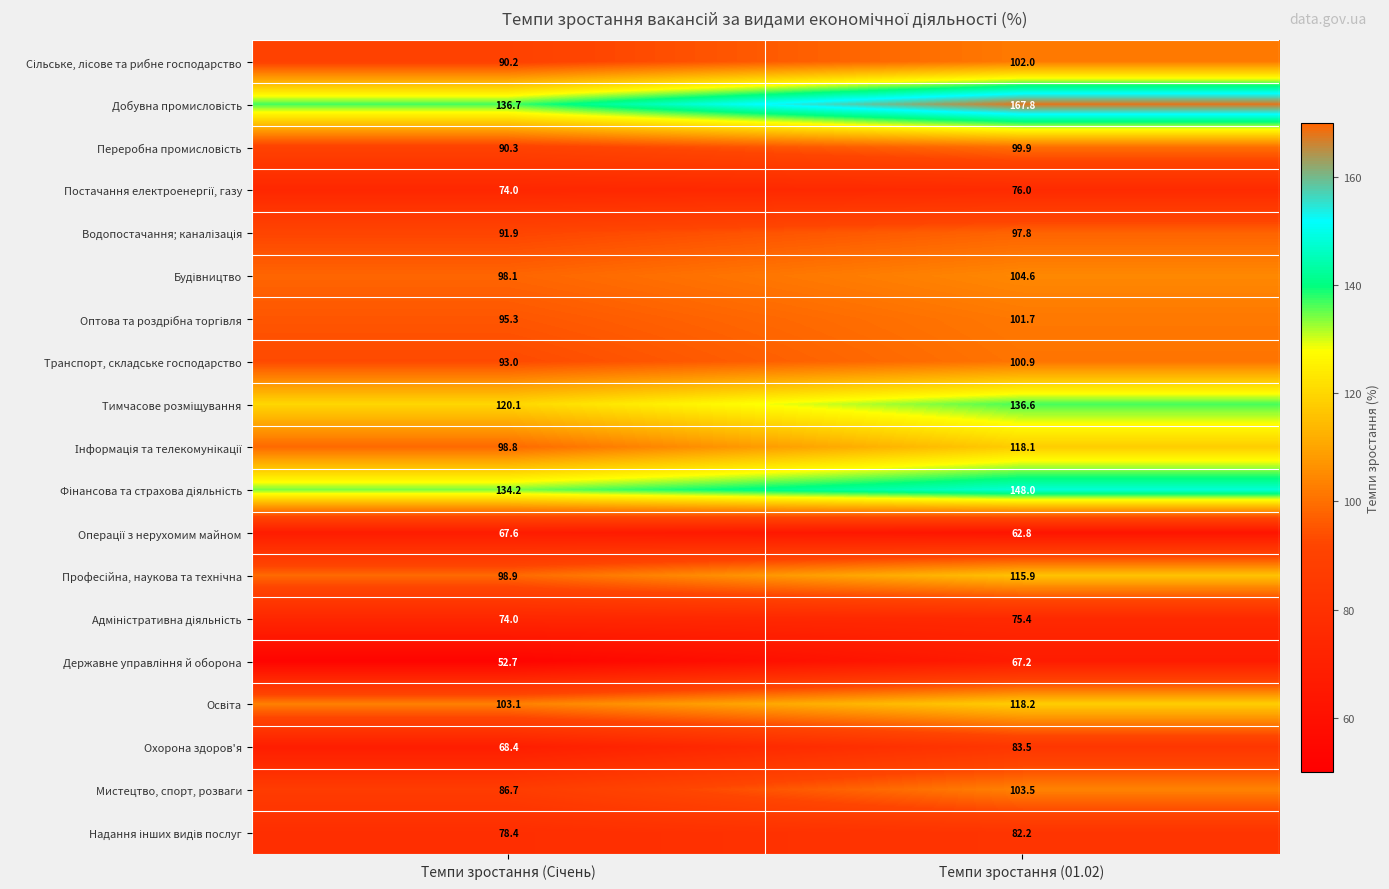

What is the greatest value displayed?

167.8